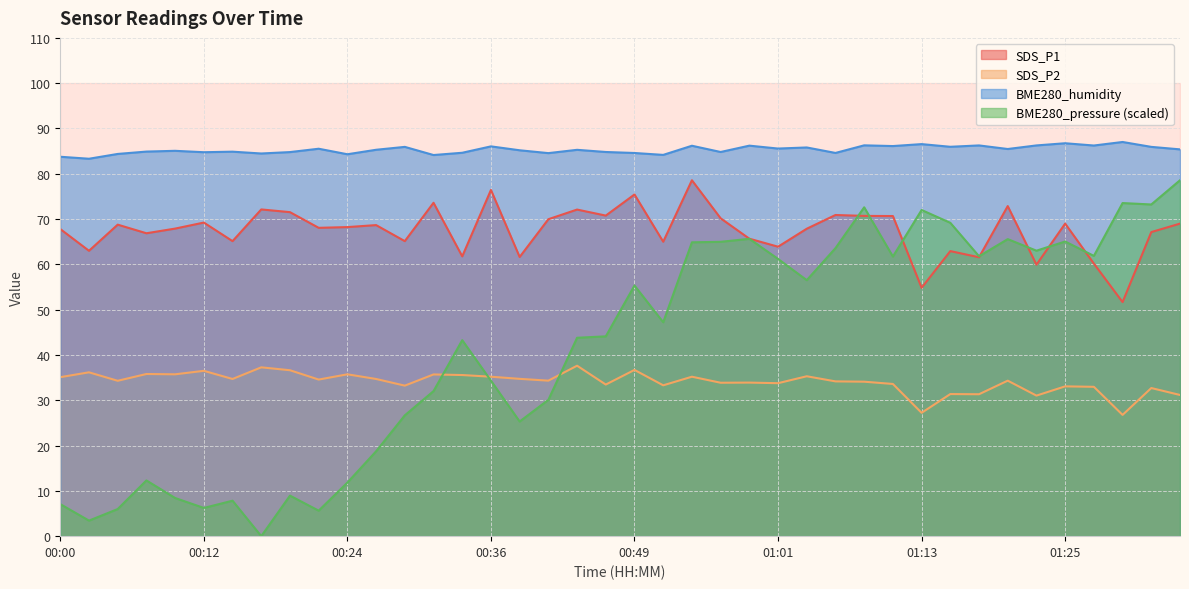

What is the label of the 20th point from the right?

00:49